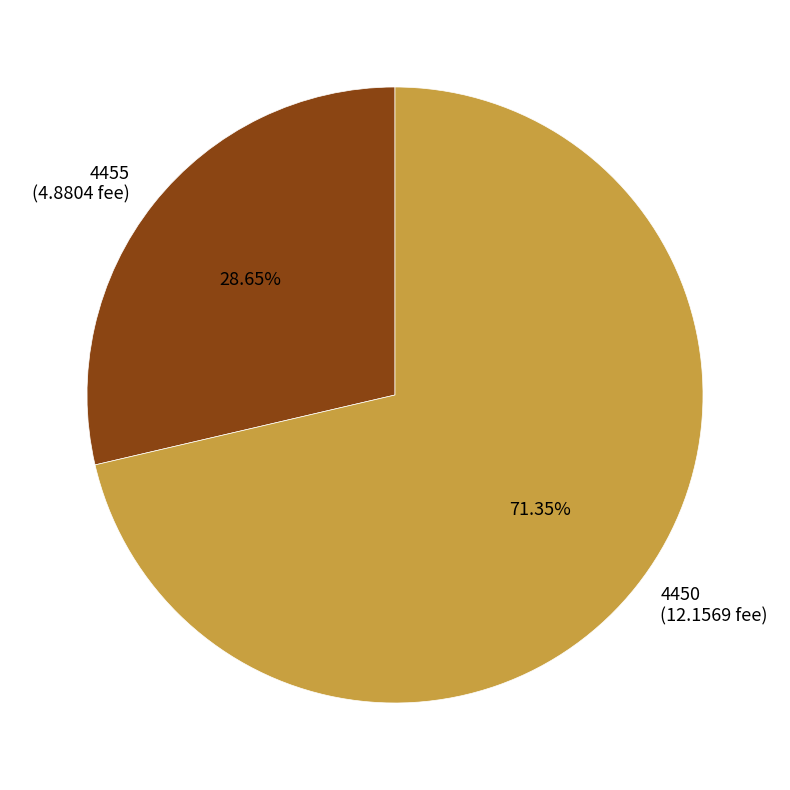

How many segments does this pie chart have?

2